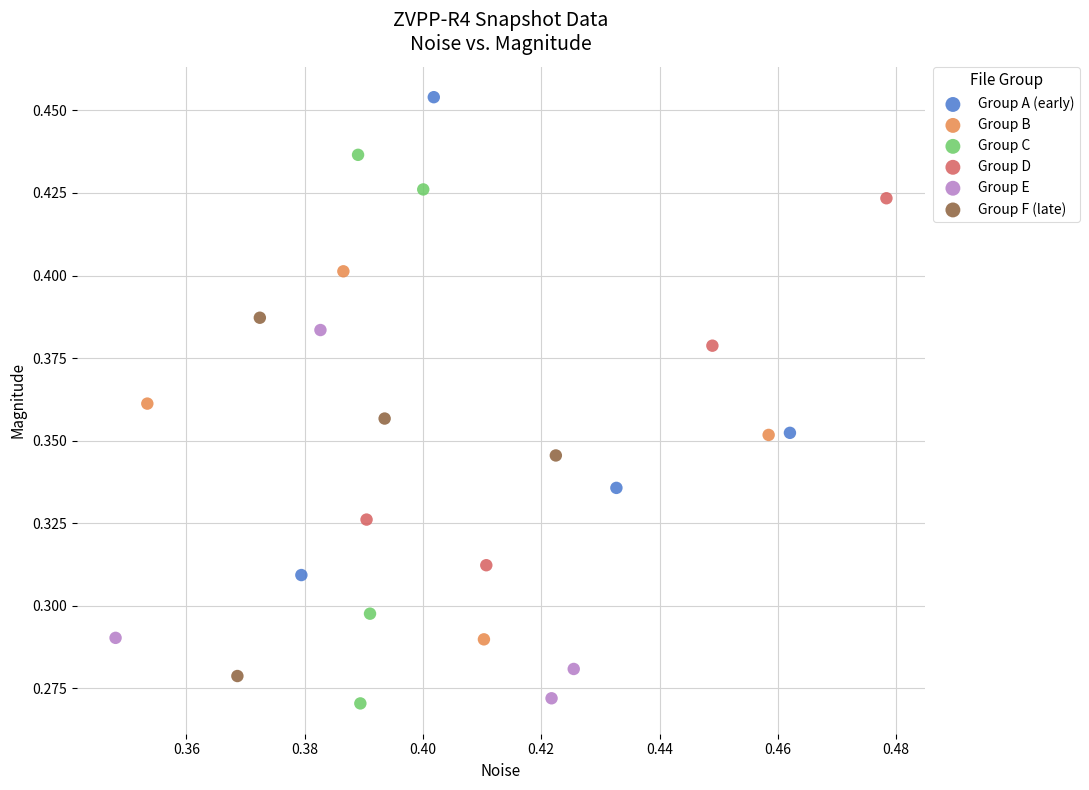

What are all the series names shown in the legend?

Group A (early), Group B, Group C, Group D, Group E, Group F (late)